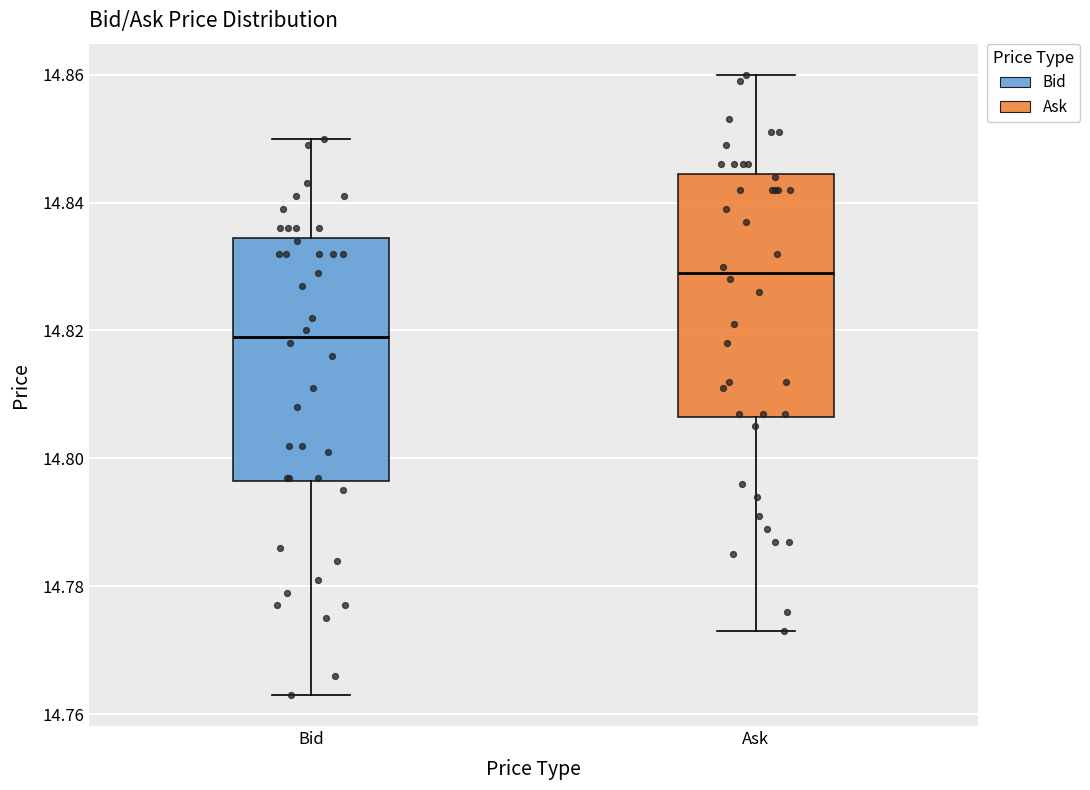

Reading left to right, read every box against the y-axis: the position of its median line, the range the box covers, and the ends of its whiskers. The values are not printed on the chart, so give them approximately, as read against the axis.

Bid: median 14.820, box 14.796 to 14.834, whiskers 14.764 to 14.850
Ask: median 14.830, box 14.806 to 14.844, whiskers 14.774 to 14.860